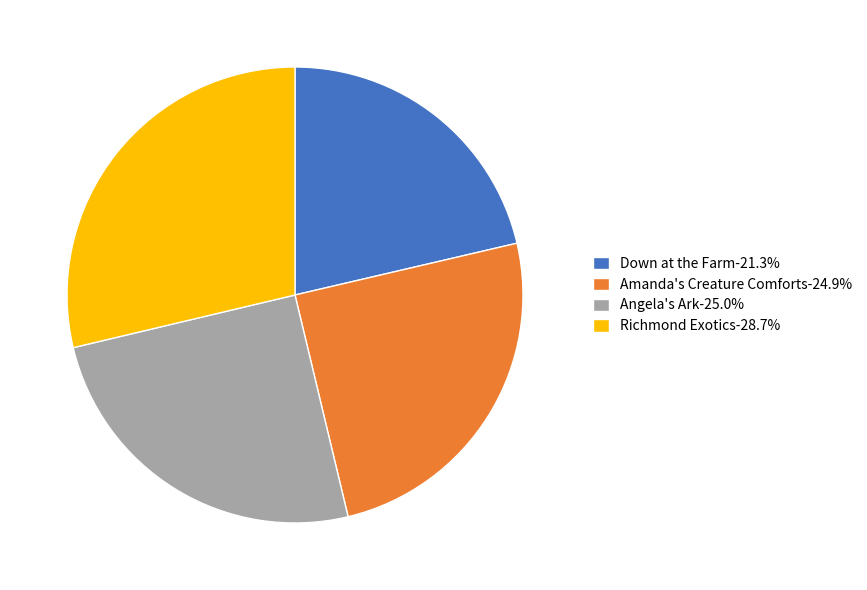

Does any single category account for the majority?

No